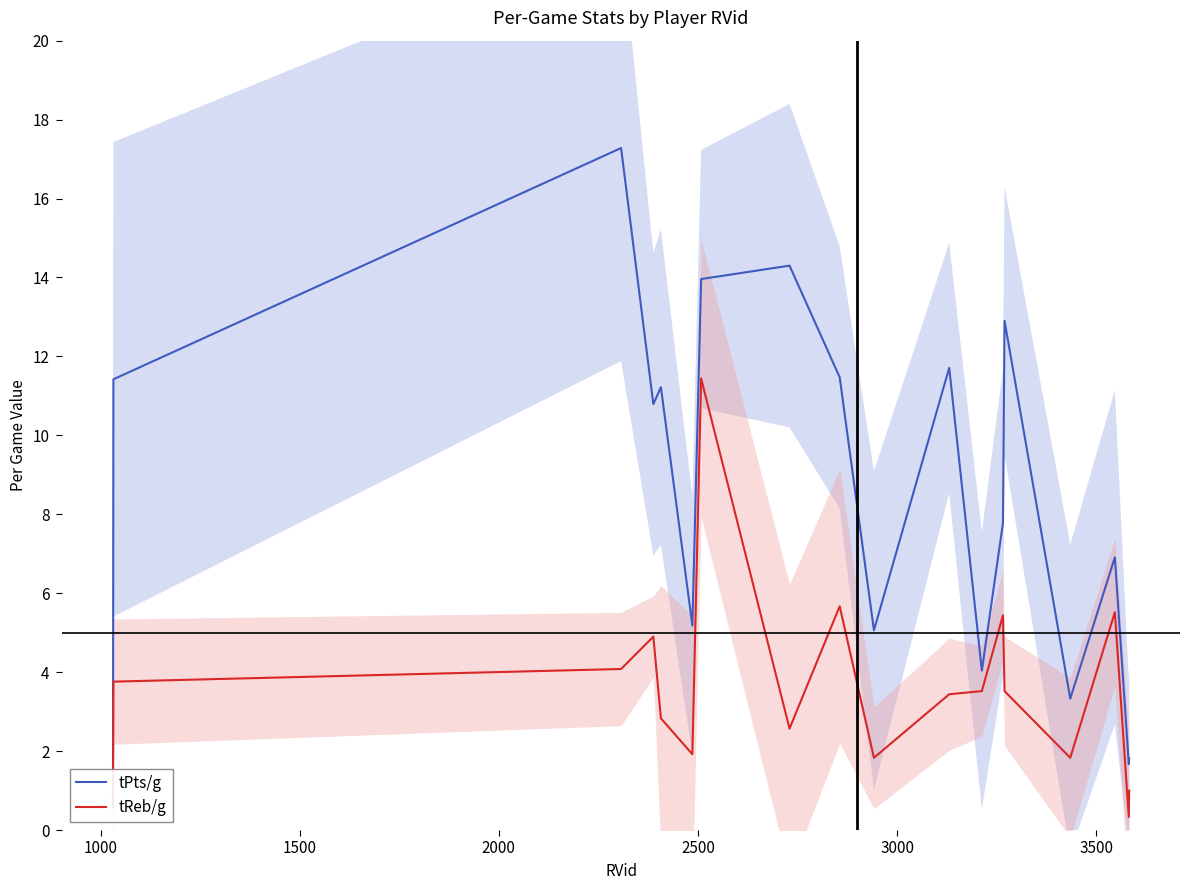

Rank the series by their average value, from highest to lowest.

tPts/g, tReb/g